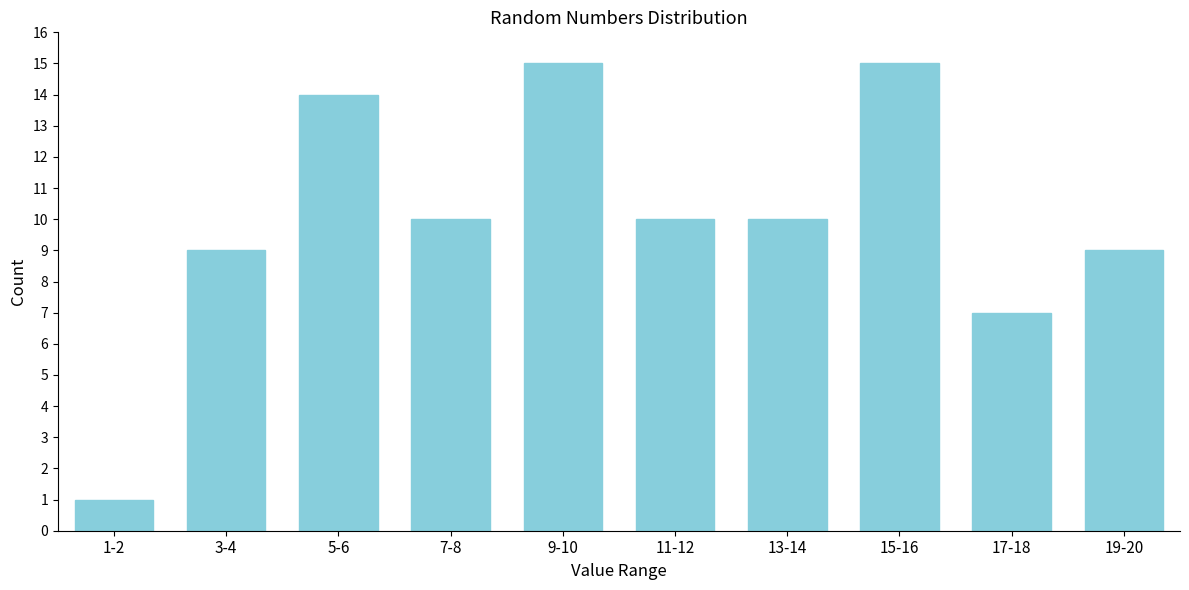

Reading right to left, list all the values displayed in this chart.

9	7	15	10	10	15	10	14	9	1